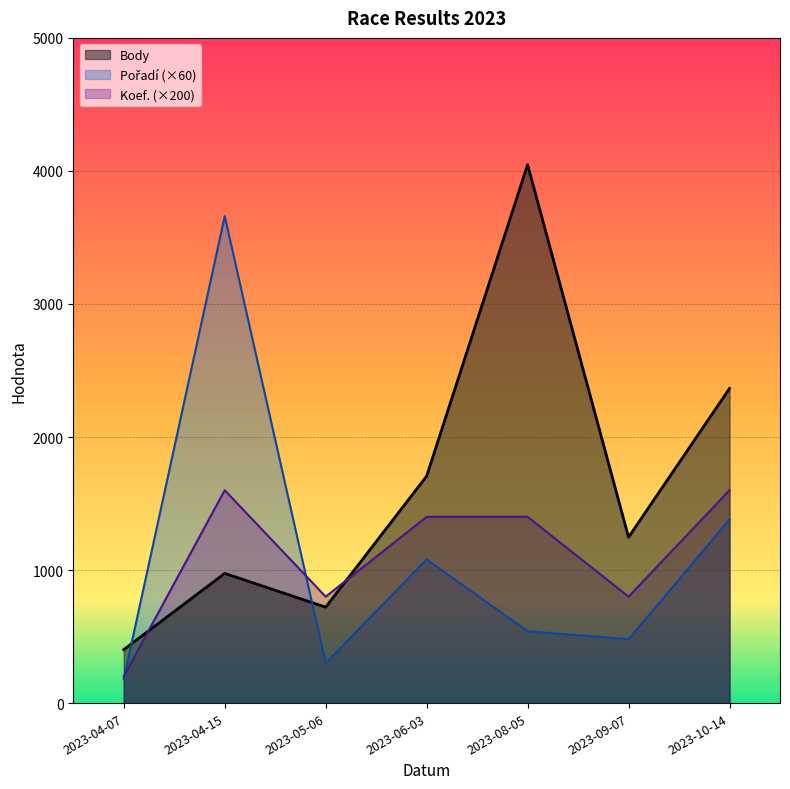

Does the chart display data point markers on the line(s)?

No